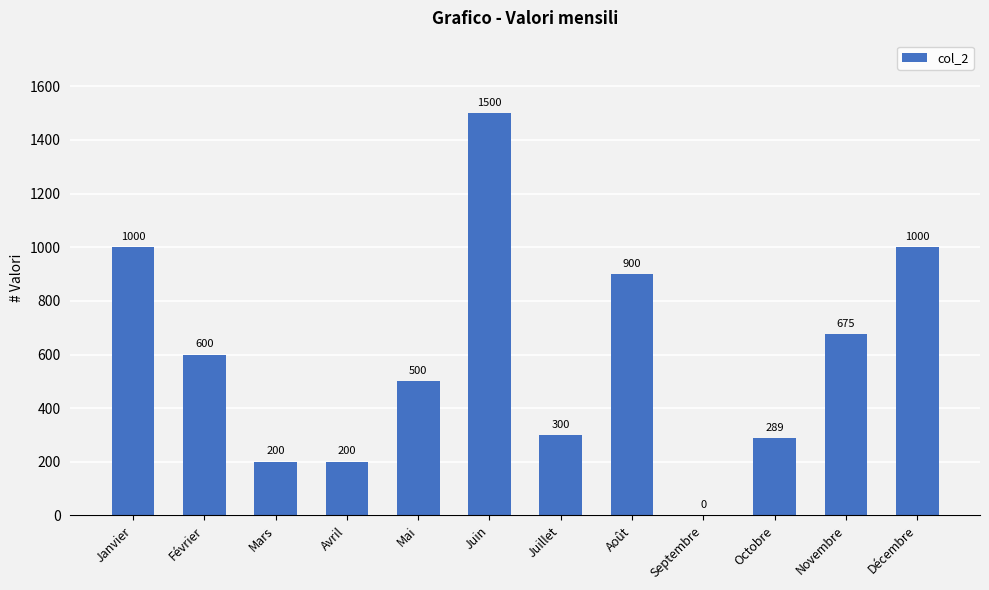

What is the sum of the values at Mai and Janvier?

1500